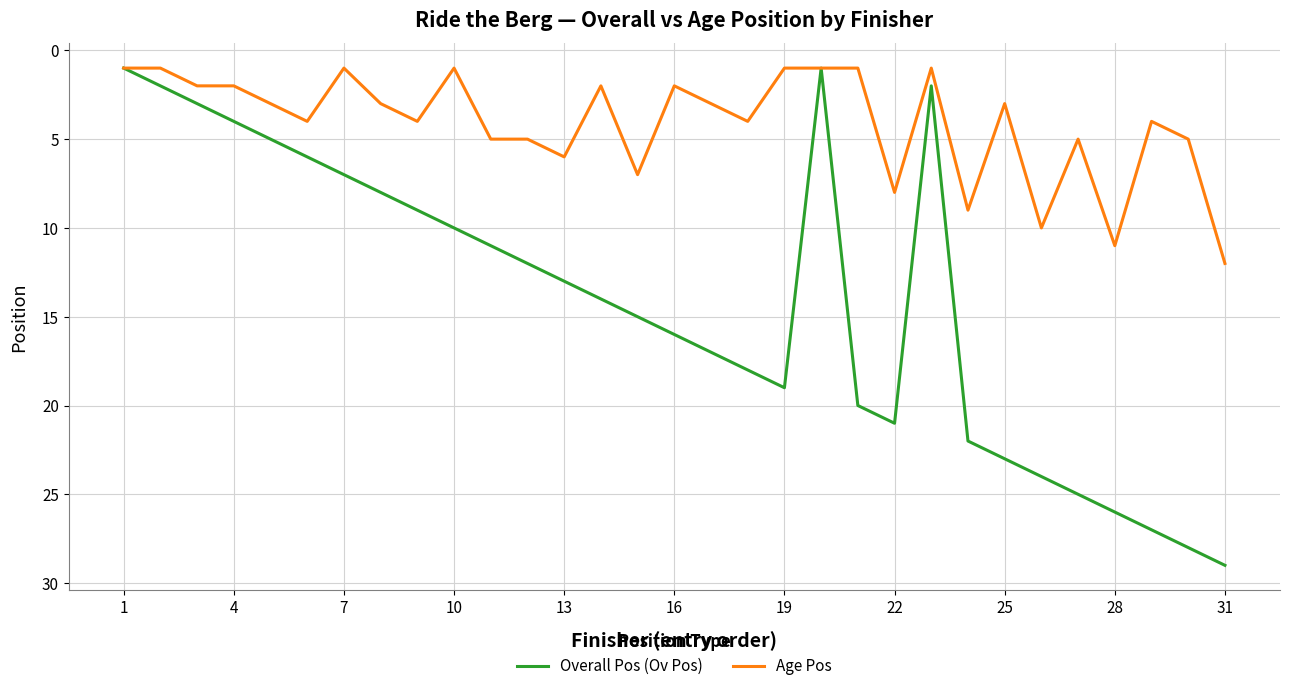

List the series in order of their overall mean, lowest first.

Age Pos, Overall Pos (Ov Pos)